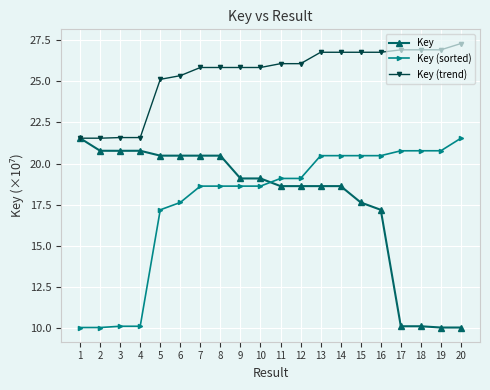

The Key (sorted) series shows 17.6 at 6. True or false?

True